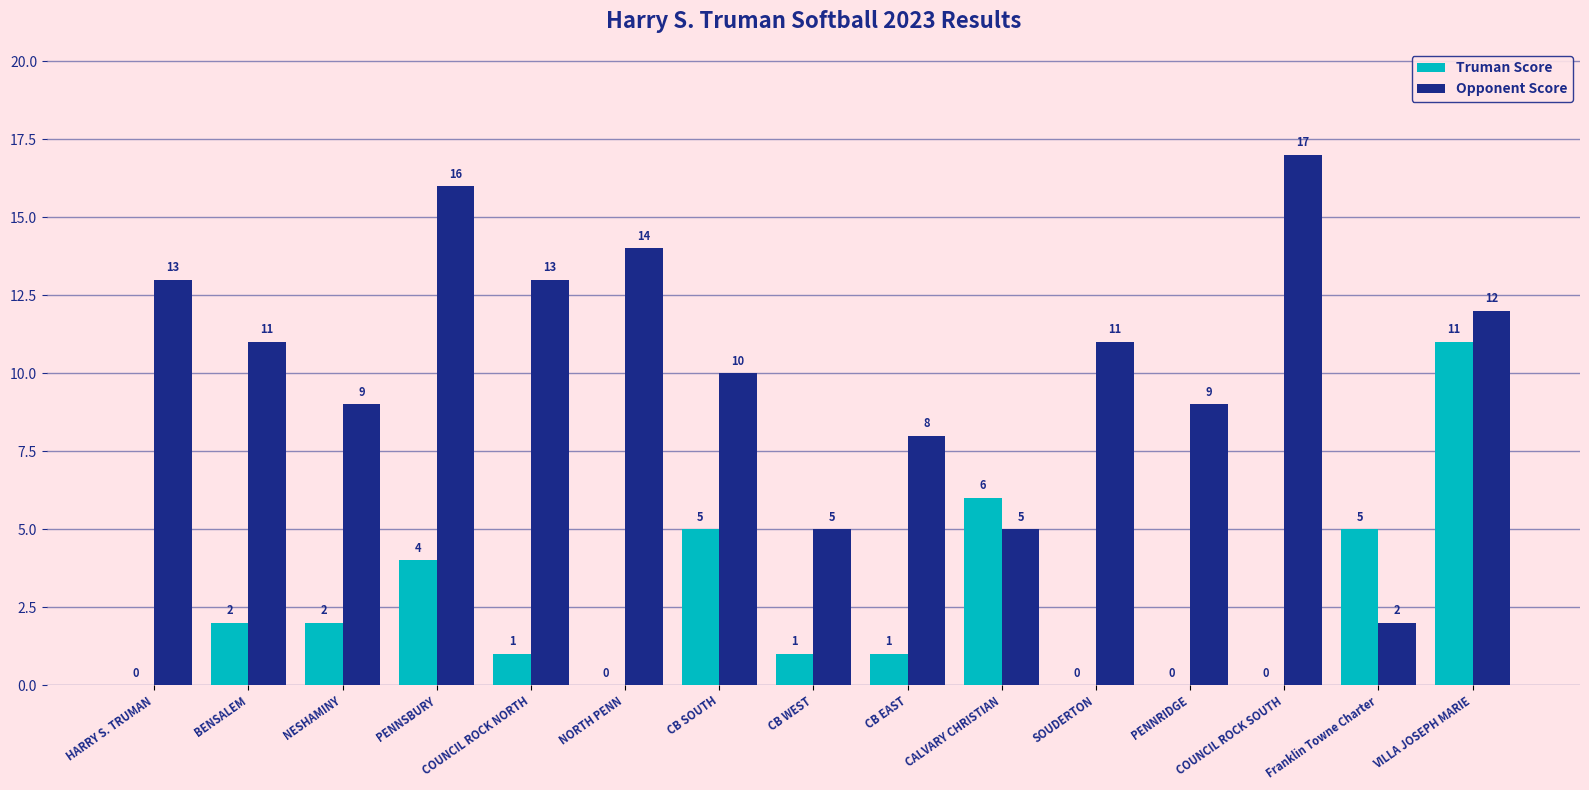

What are all the series names shown in the legend?

Truman Score, Opponent Score